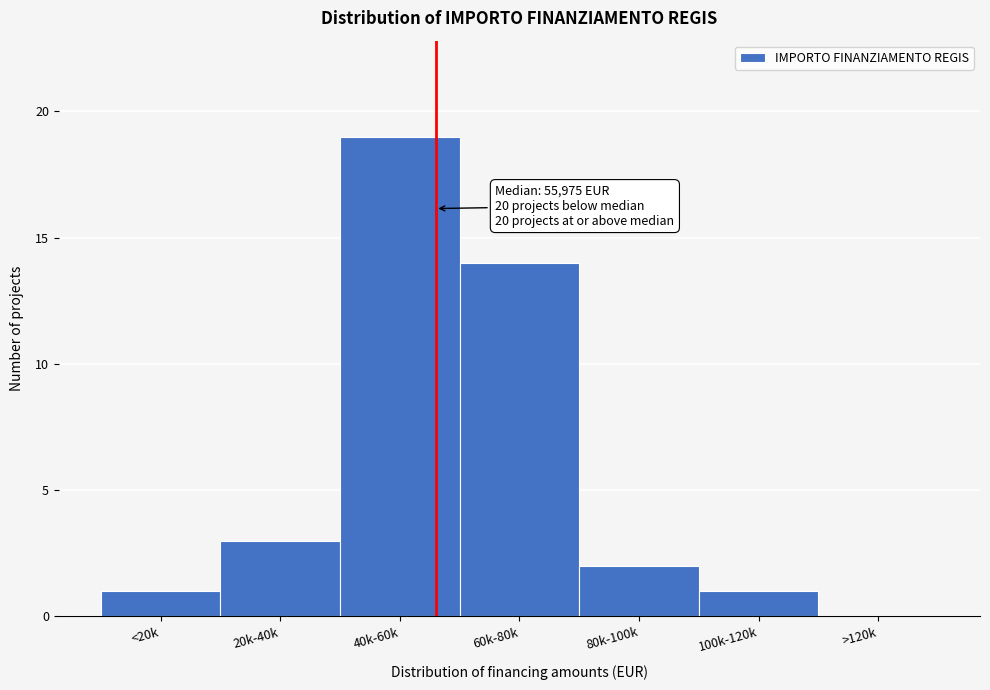

Reading left to right, what are all the values shown in this chart?

<20k=1	20k-40k=3	40k-60k=19	60k-80k=14	80k-100k=2	100k-120k=1	>120k=0